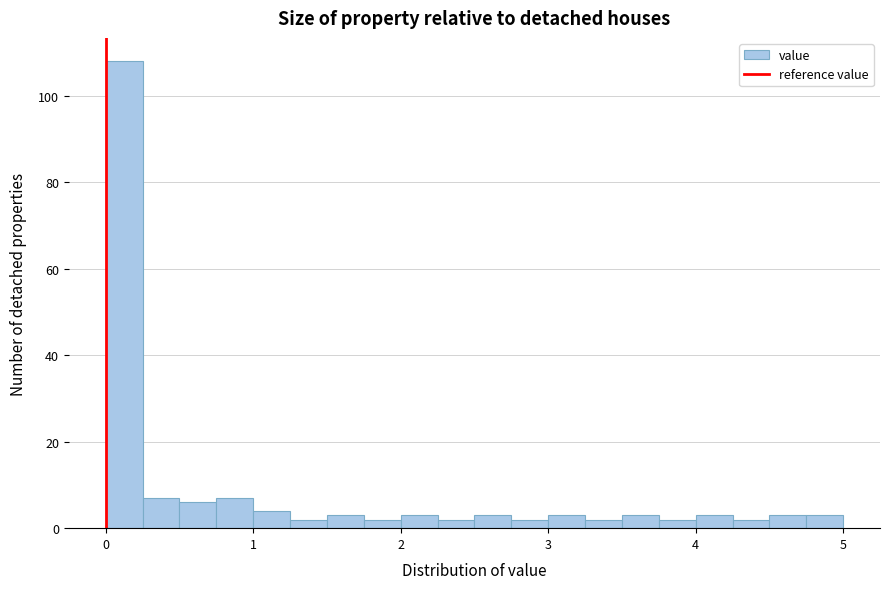

Around what value on the x-axis is the tallest bar? Give the approximate position of its centre, as read against the axis.

0.1